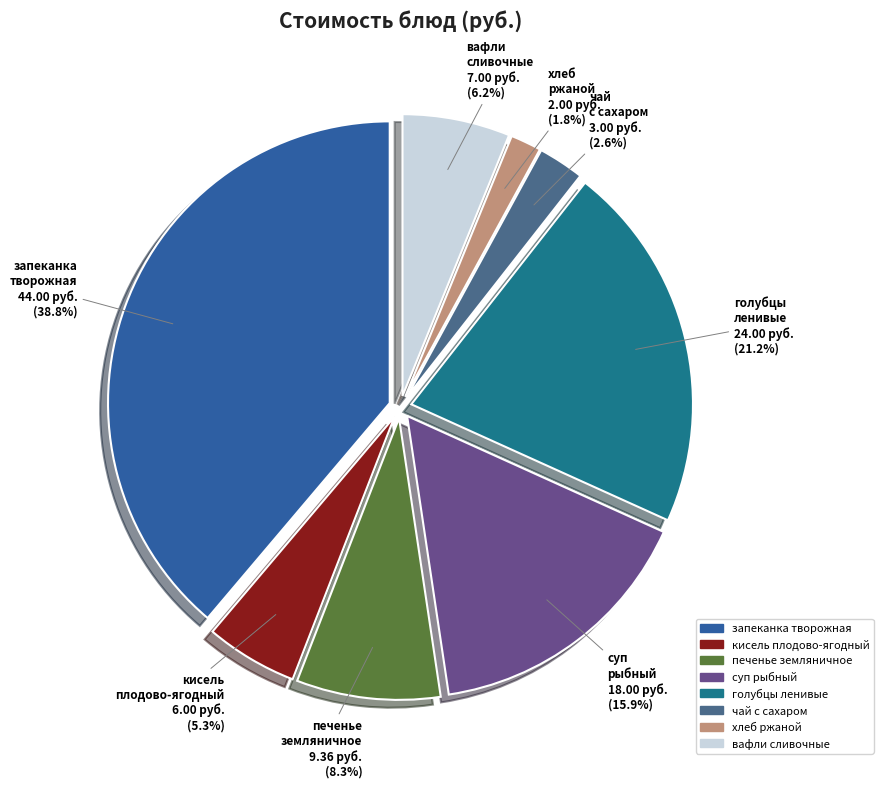

Does any single category account for the majority?

No